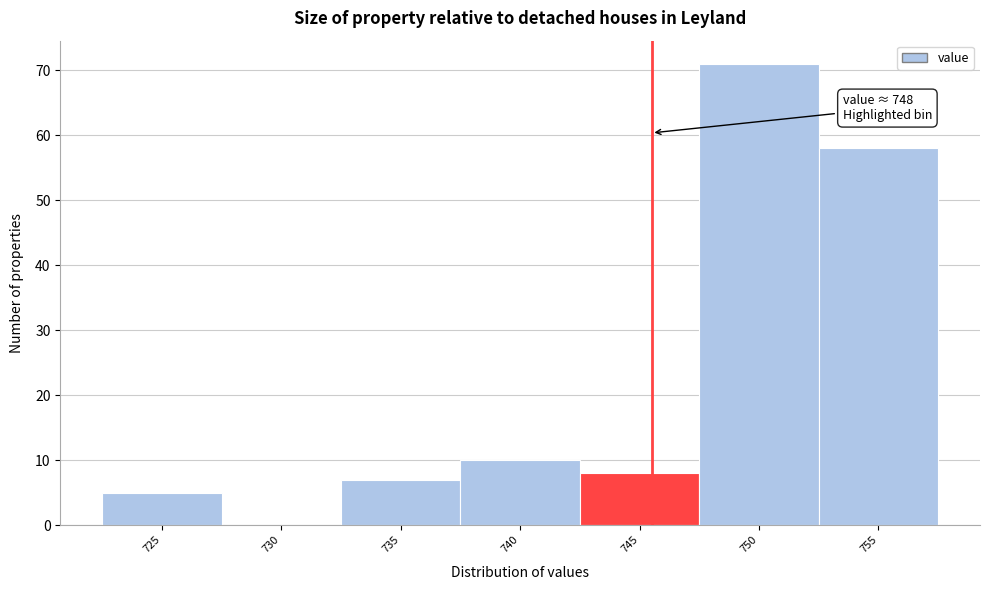

Reading left to right, list all the values displayed in this chart.

725=5	730=0	735=7	740=10	745=8	750=71	755=58